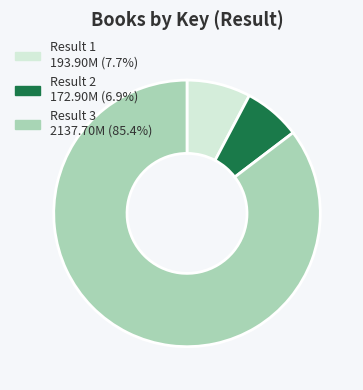

Is there a majority slice in this chart?

Yes